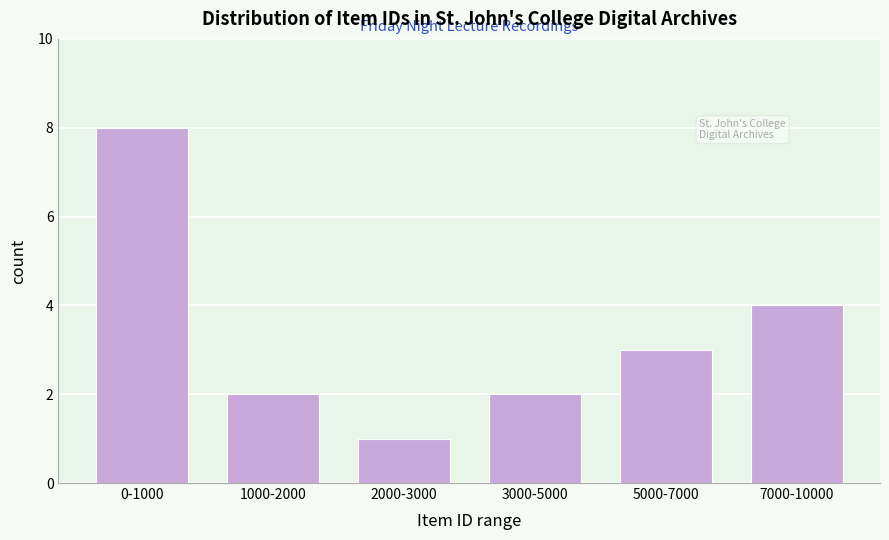

Reading left to right, transcribe all the data shown in this chart.

0-1000=8	1000-2000=2	2000-3000=1	3000-5000=2	5000-7000=3	7000-10000=4